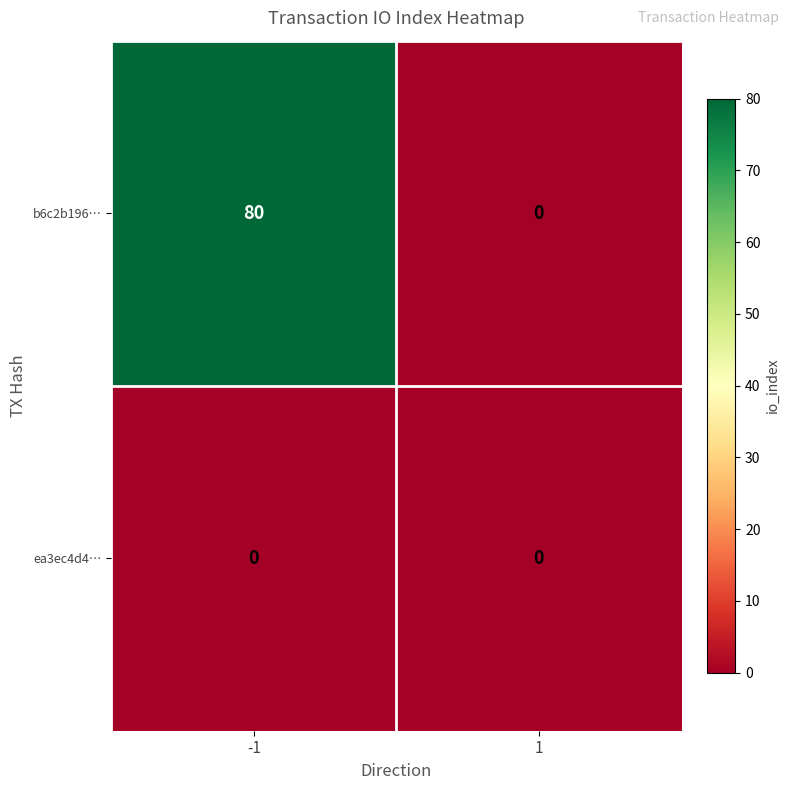

Is it true that ea3ec4d4… equals 0 at -1?

True